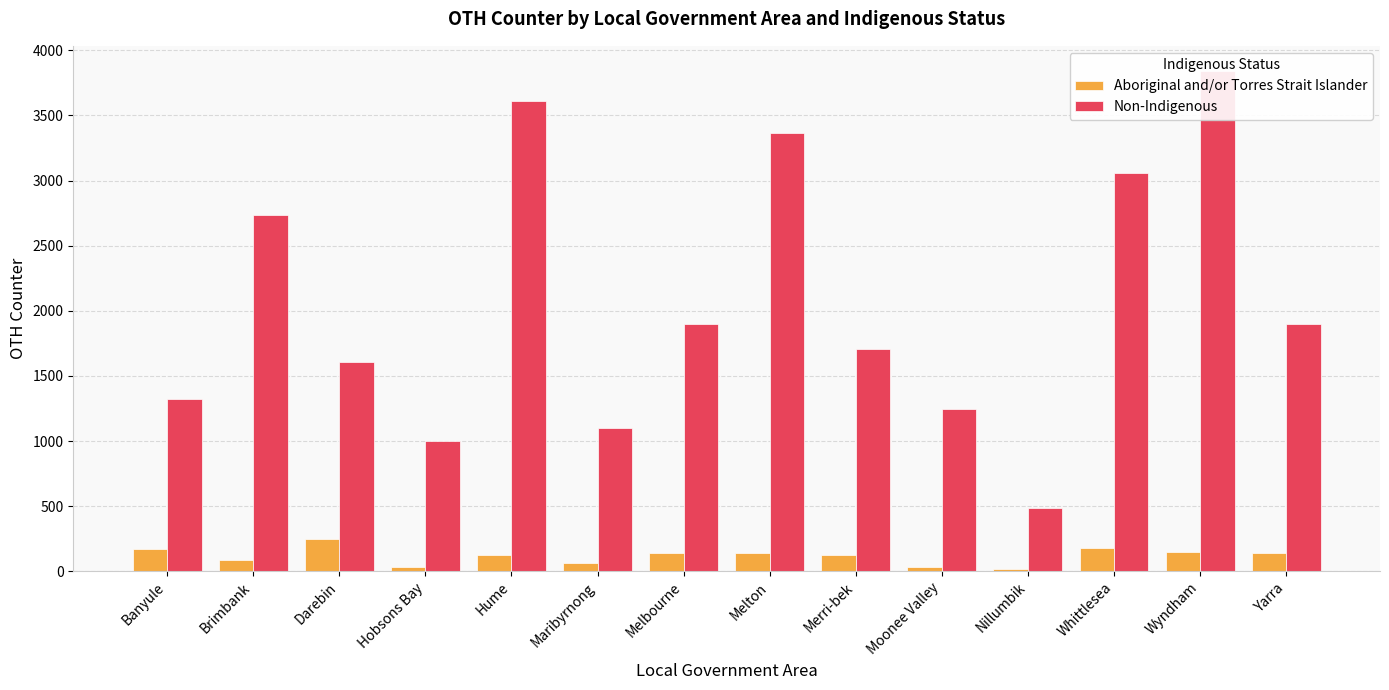

Which category has the highest value across all series?

Wyndham